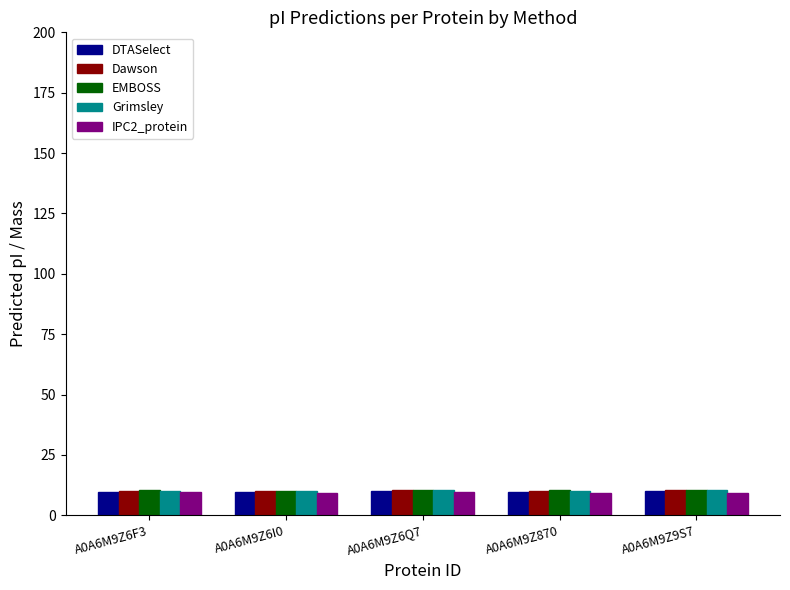

Are the bars horizontal?

No